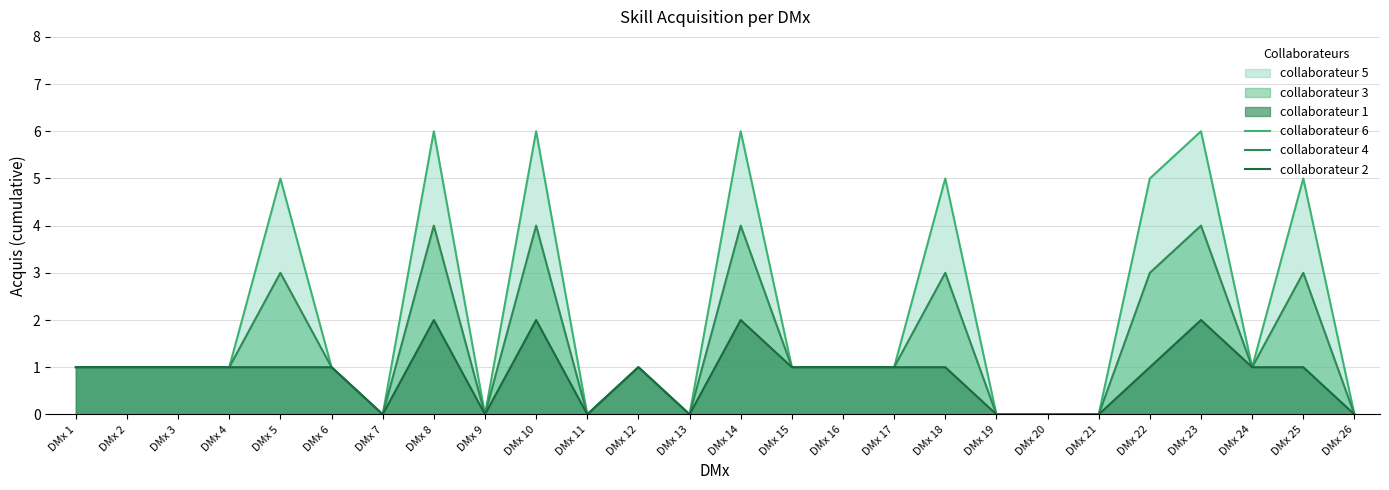

True or false: collaborateur 6 has more than 1 points higher than both neighbors.

True